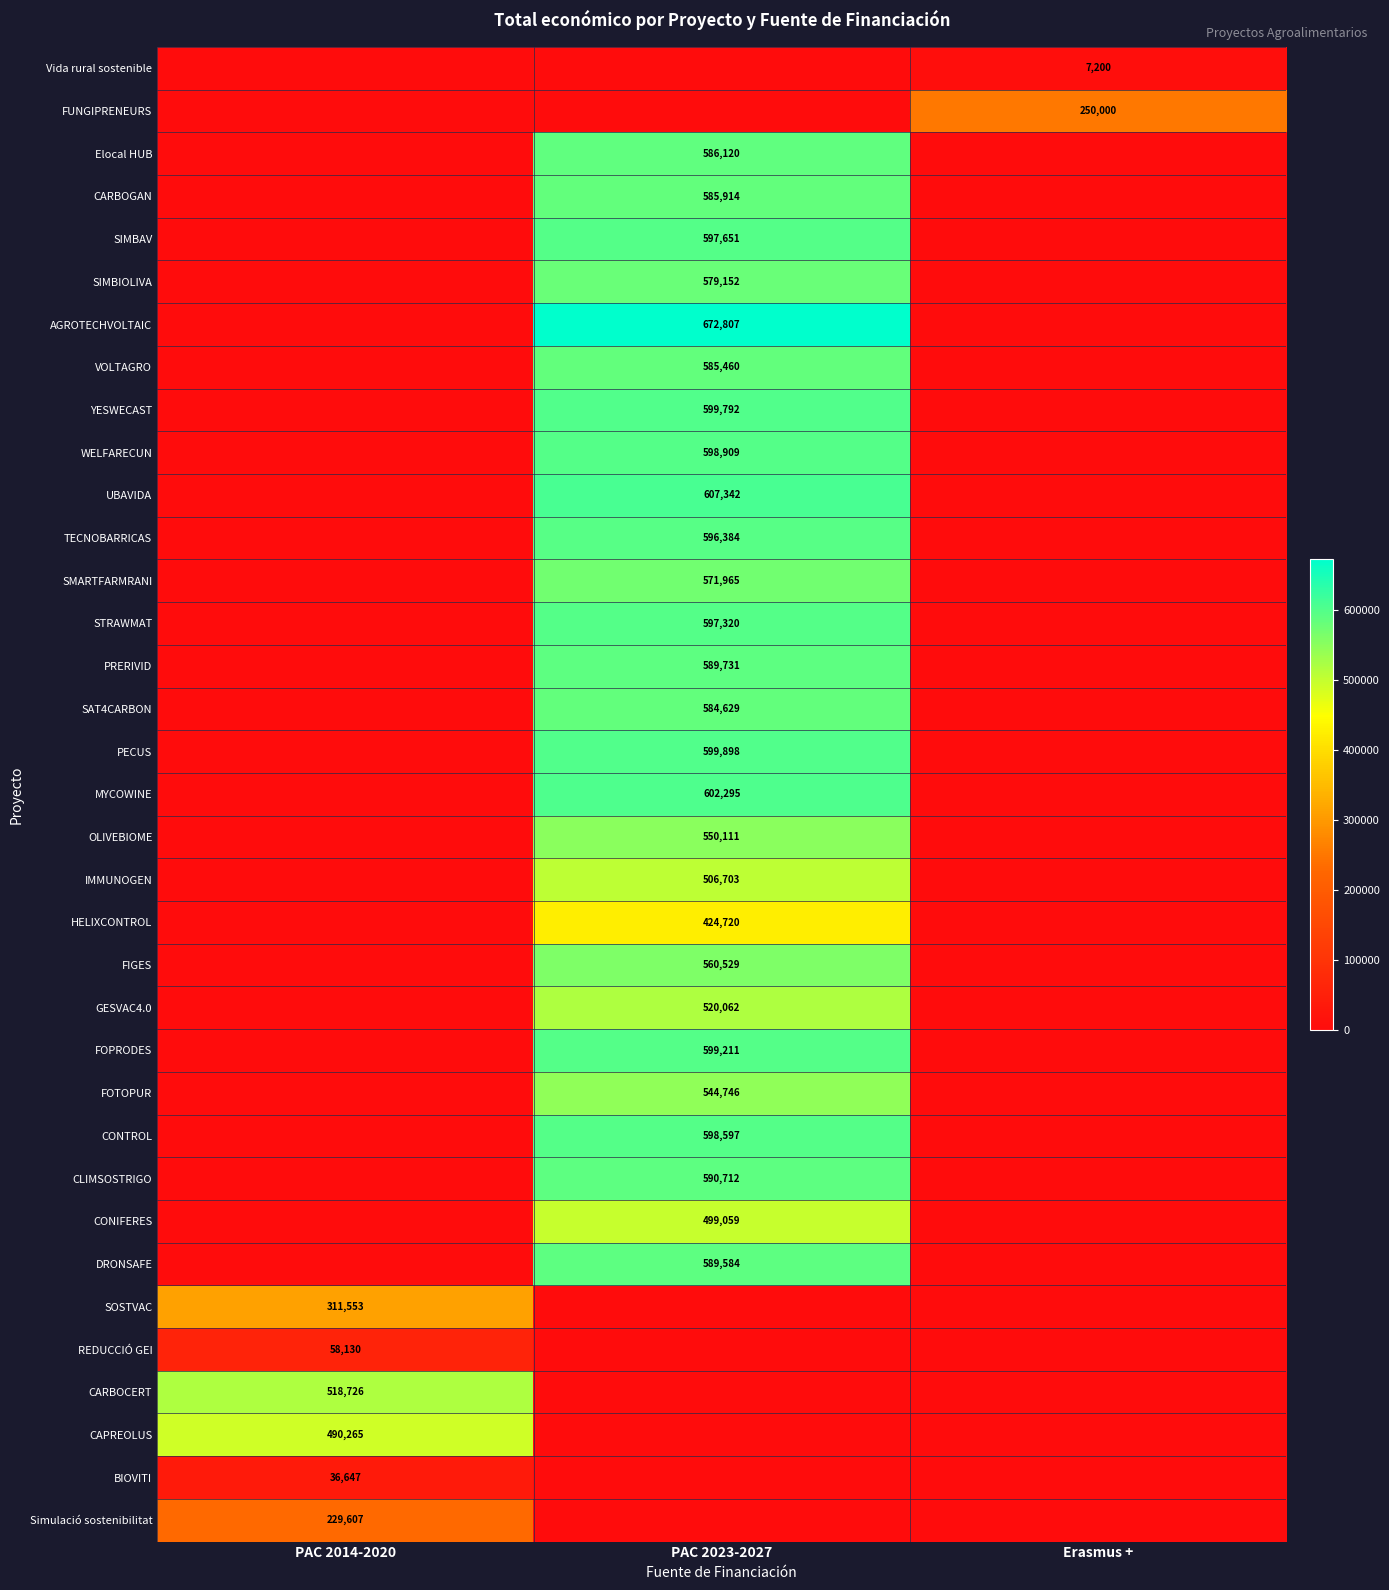

Is it true that FOPRODES equals 193292 at PAC 2014-2020?

False